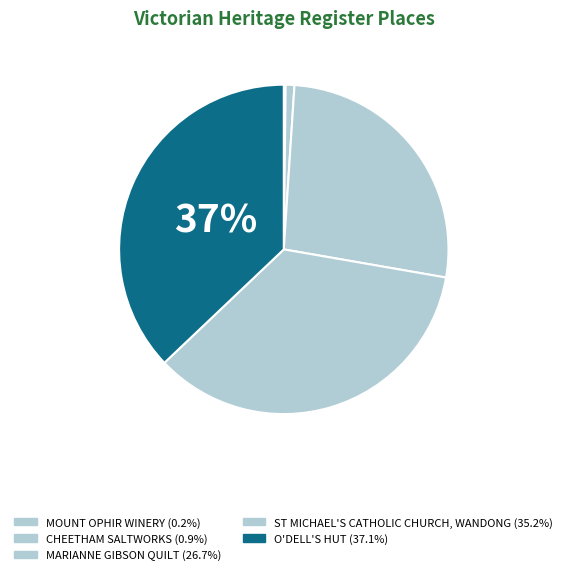

To the nearest percent, what portion does O'DELL'S HUT represent?

37%